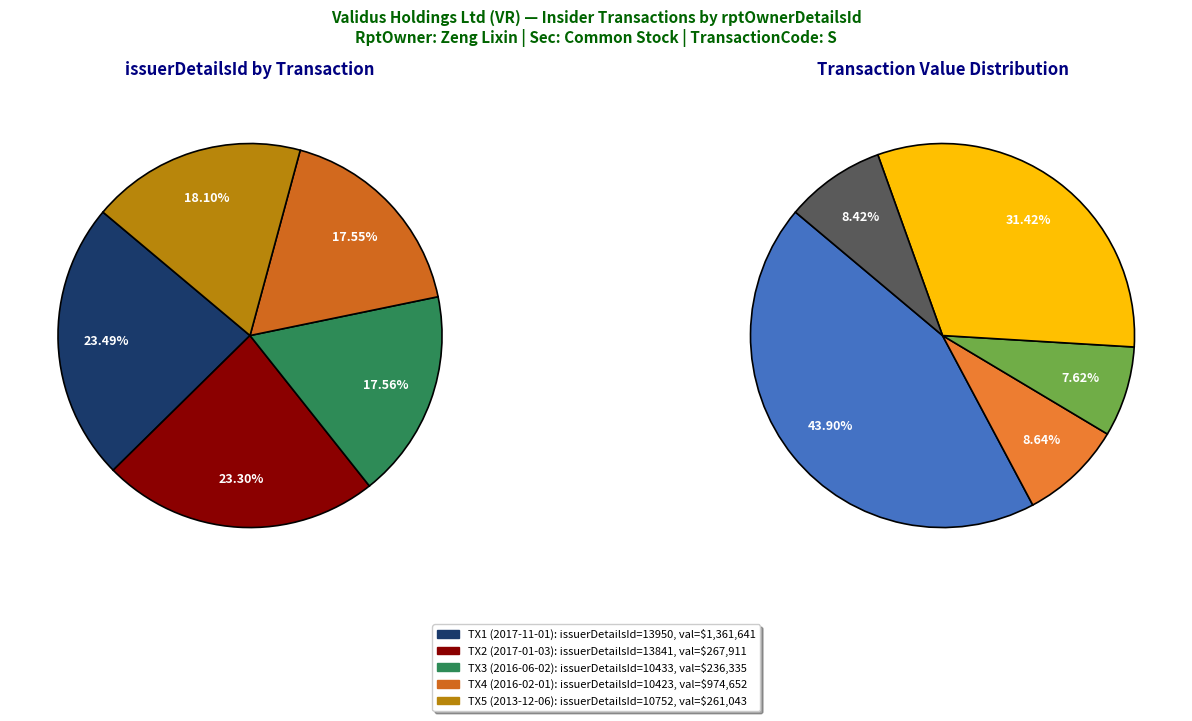

What percentage is NOT represented by rptOwnerDetailsId=4 (2013-12-06)?

81.9%